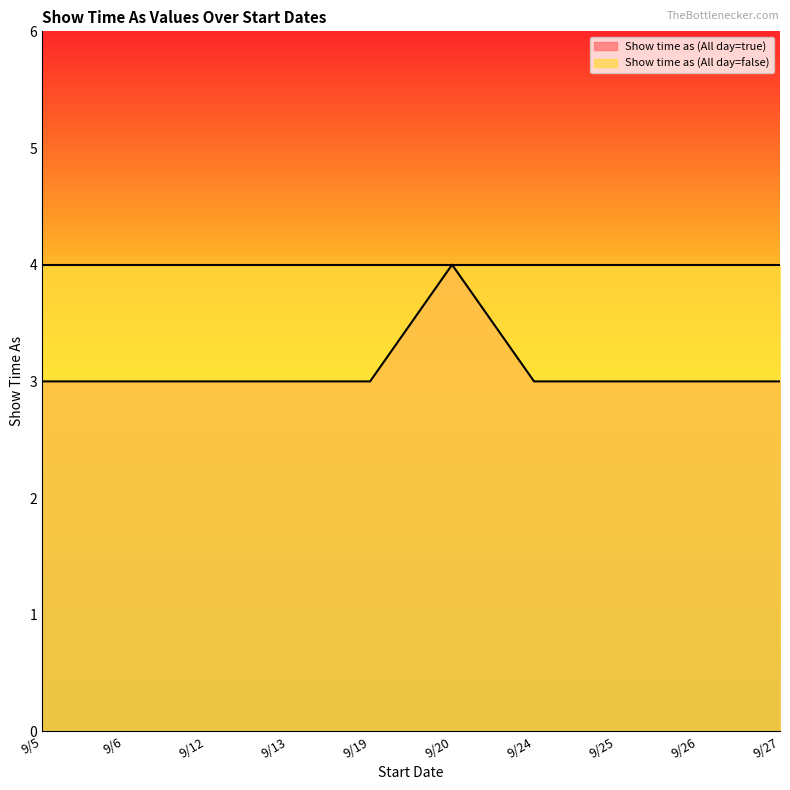

What is the value of the 4th point from the left?

3